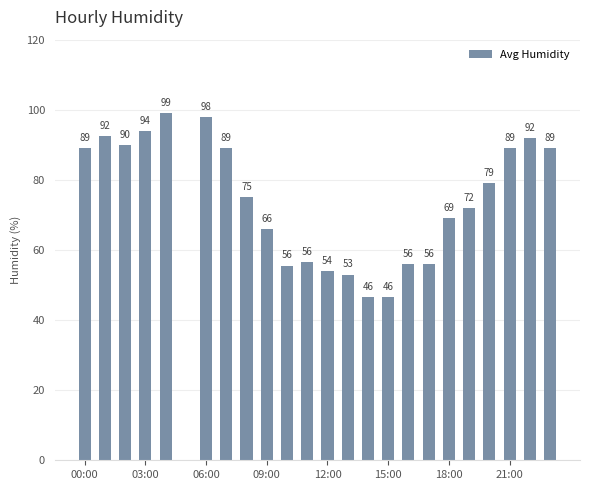

What is the greatest value displayed?

99.0